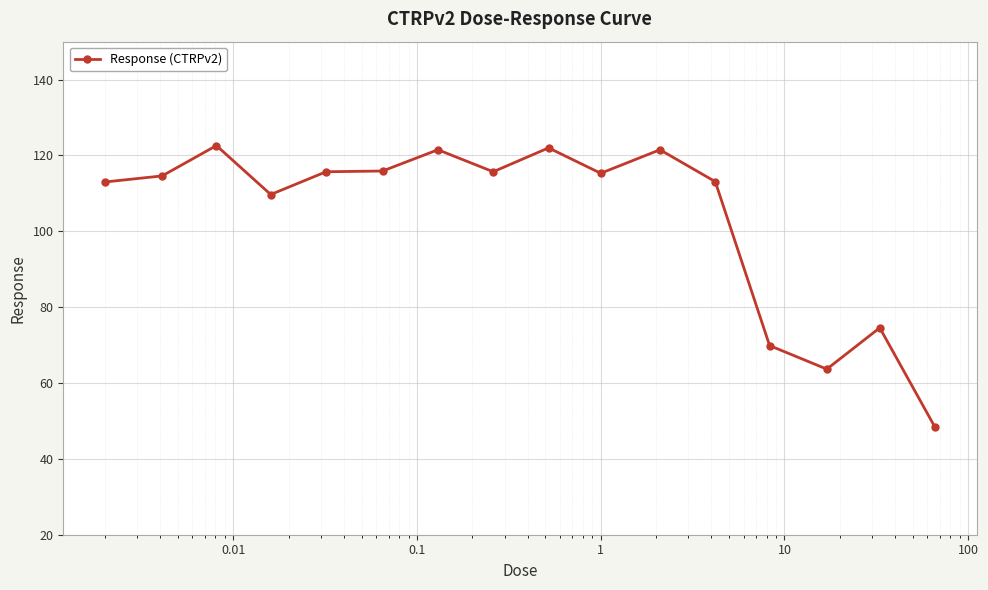

True or false: the data has more than 0 interior local peaks.

True